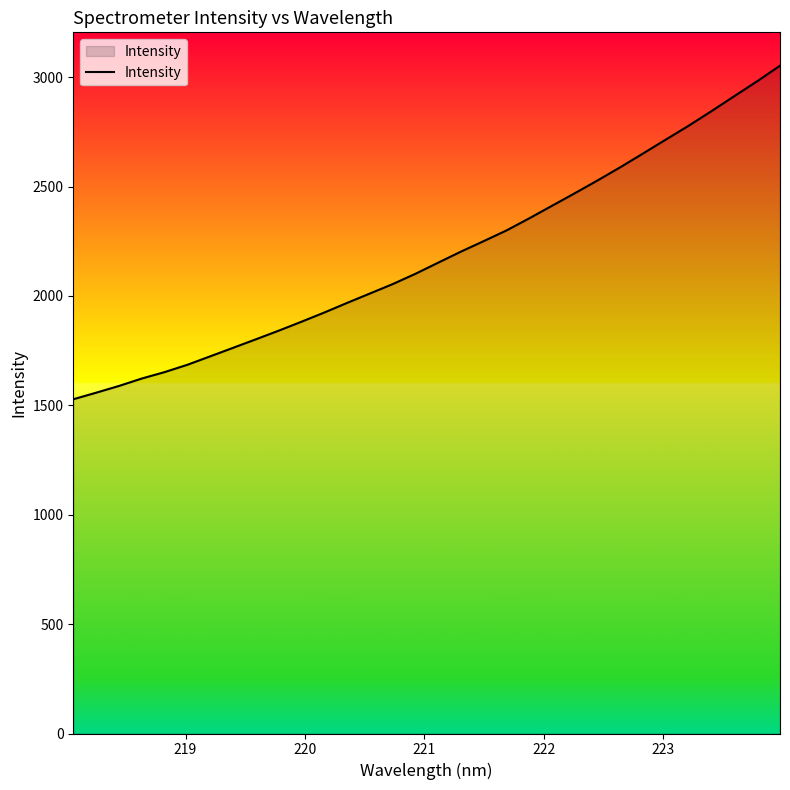

What is the greatest value displayed?

3052.4